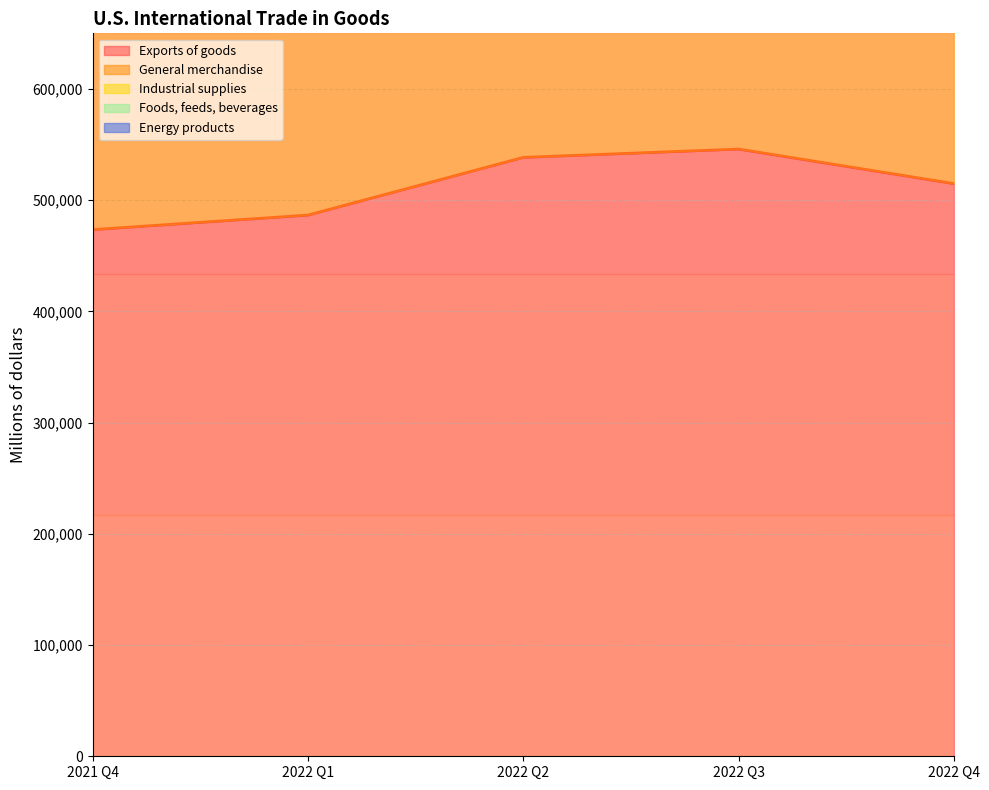

At which label does Exports of goods first exceed 514862?

2022 Q2